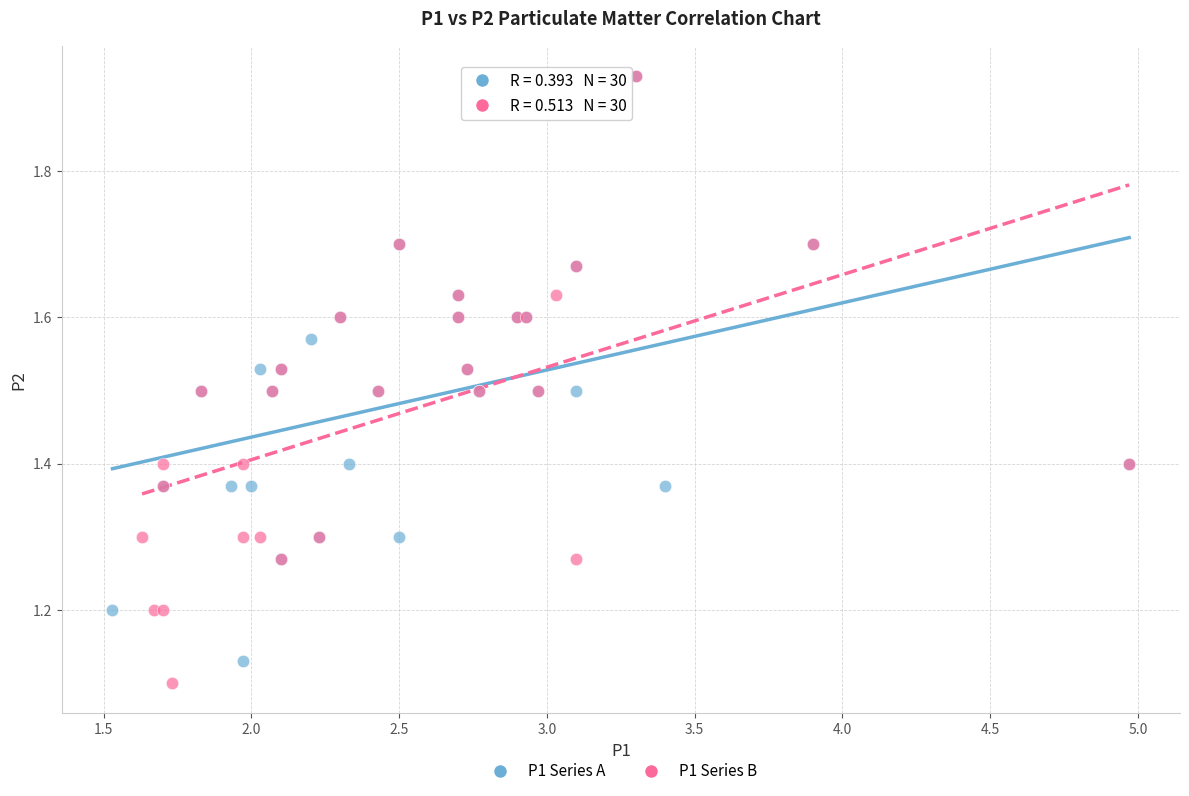

What are all the series names shown in the legend?

P1 Series A, P1 Series B